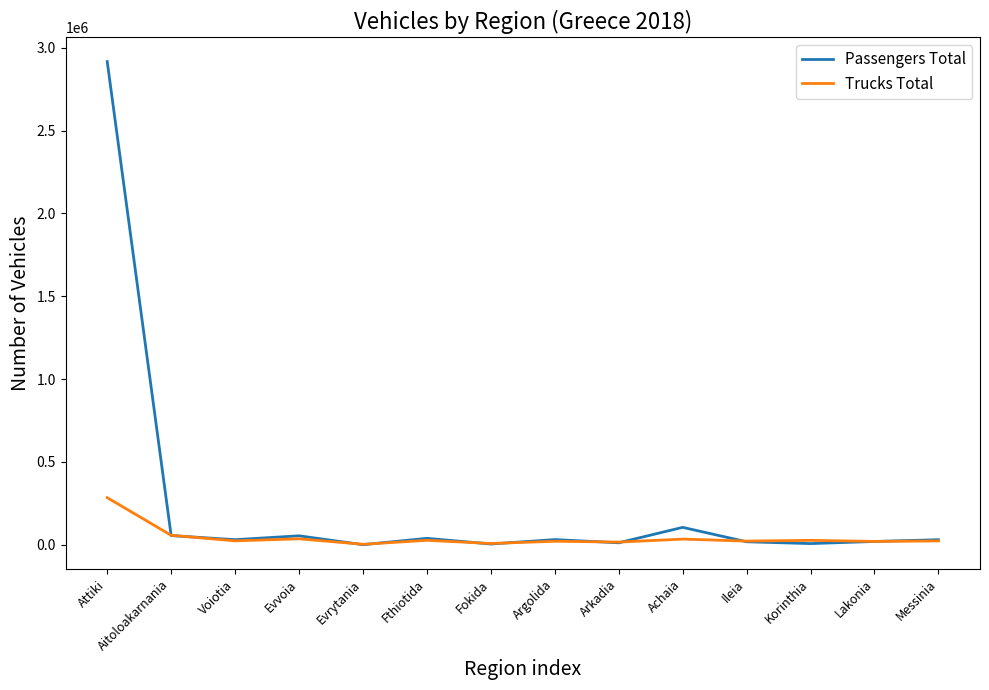

Where do Passengers Total and Trucks Total first cross each other?

Attiki and Aitoloakarnania